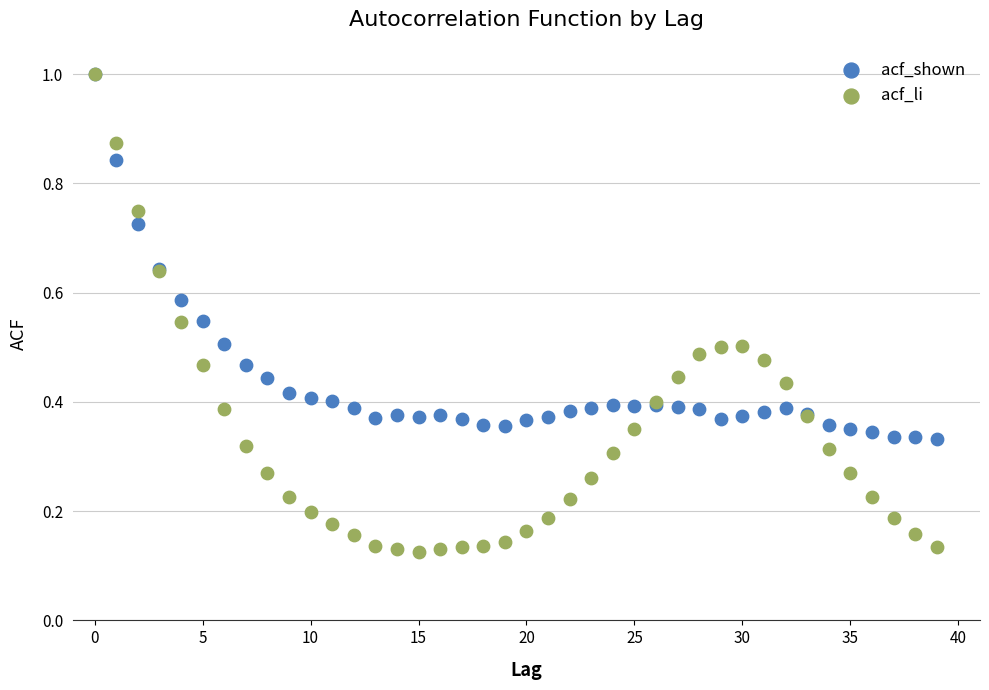

Which series contains the lowest Y value?

acf_li